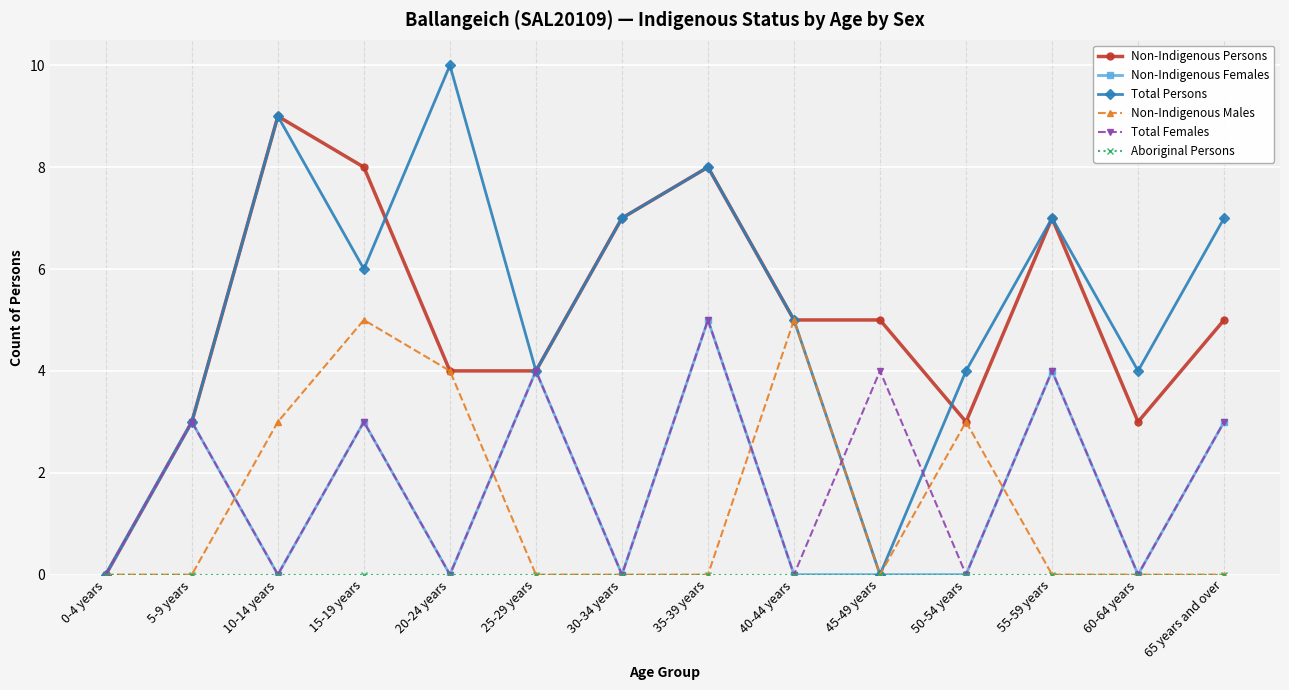

What is the sum of all Non-Indigenous Persons values?

71